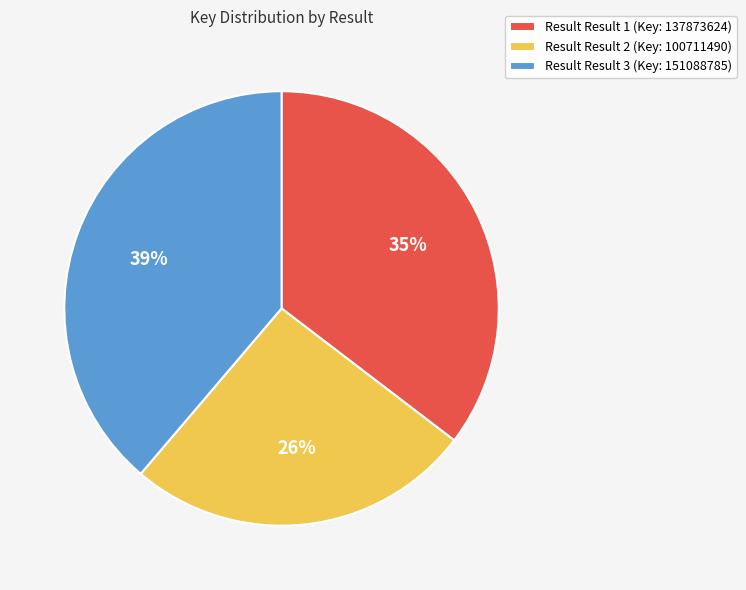

To the nearest percent, what is the average slice percentage?

33%